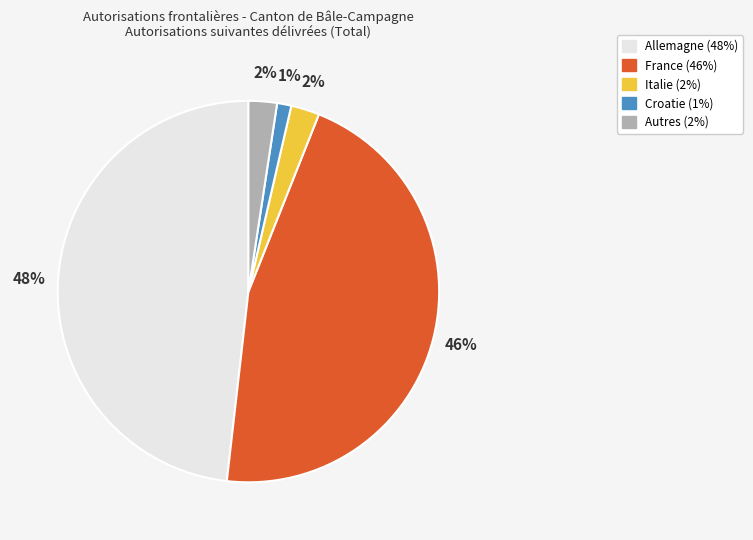

To the nearest percent, what is the combined percentage of Croatie and Allemagne?

49%